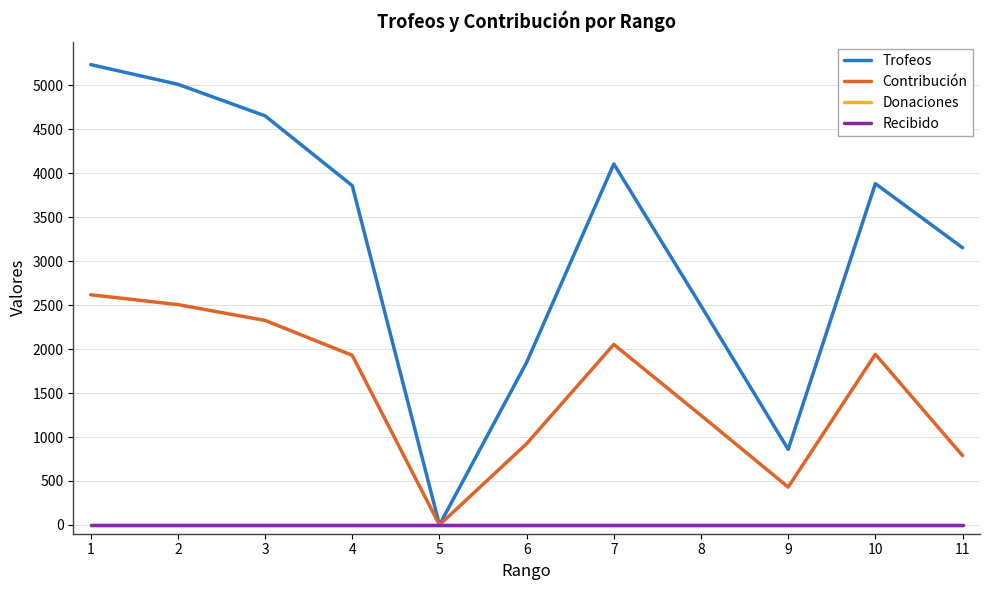

True or false: Trofeos has a value of 4192 at 8.

False